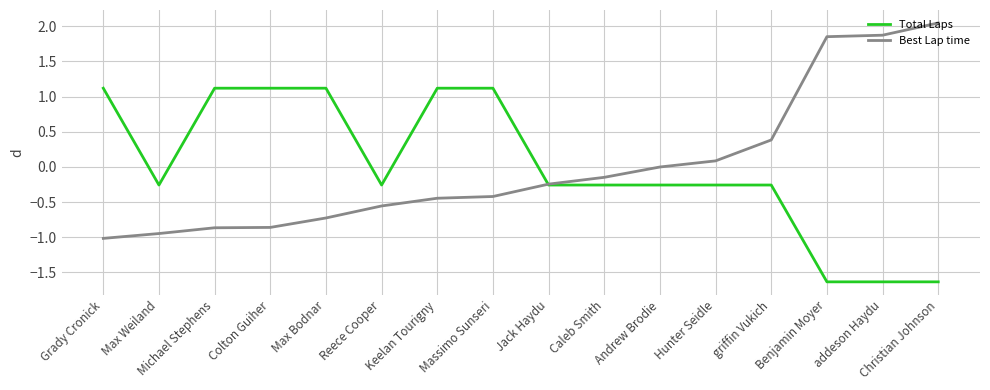

Is the value of Total Laps at Jack Haydu greater than the value of Best Lap time at Hunter Seidle?

No